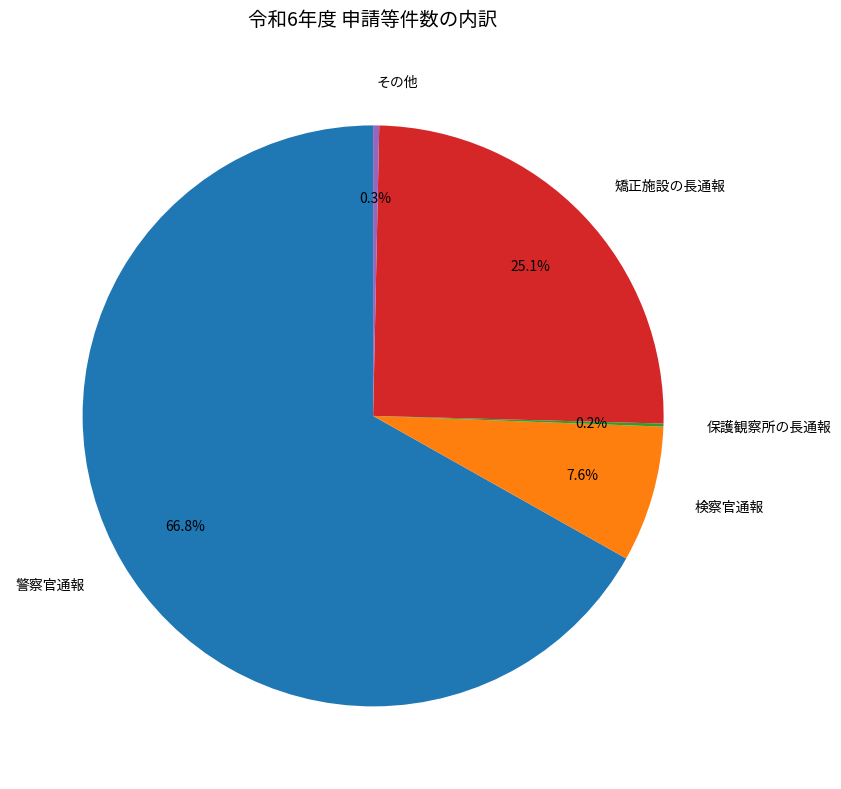

Is it true that 矯正施設の長通報 is 25% of the pie?

True